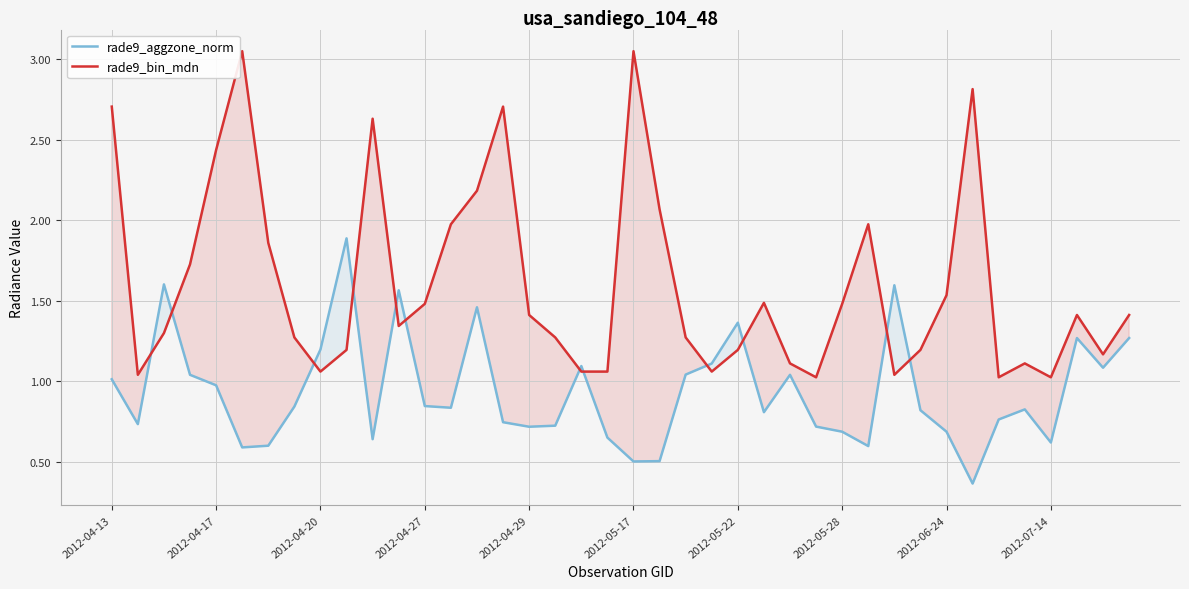

Is it true that rade9_bin_mdn equals 1.2 at 2012-05-22?

True